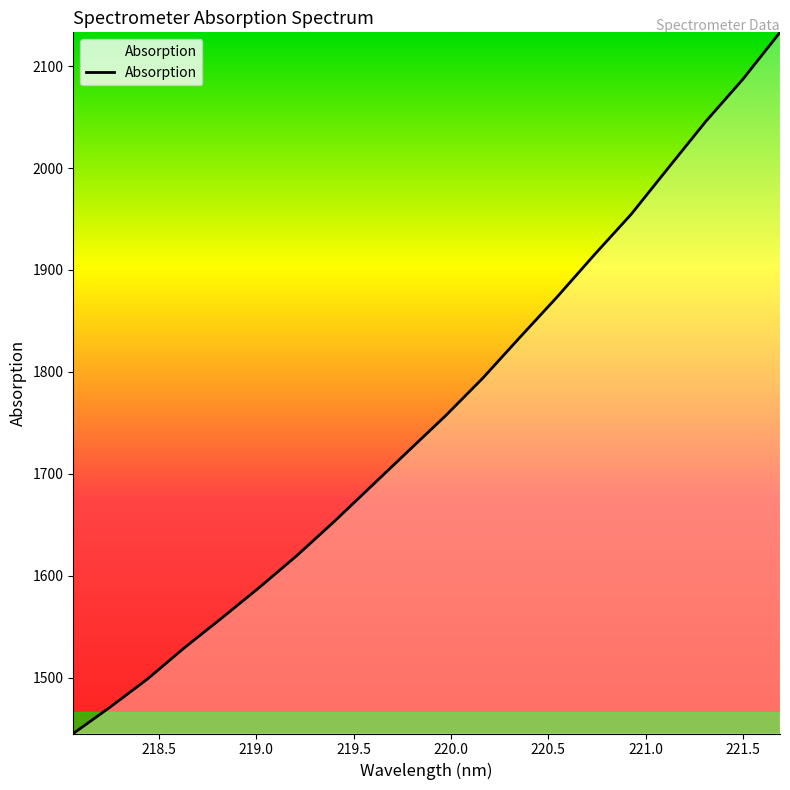

What is the smallest value displayed?

1445.4